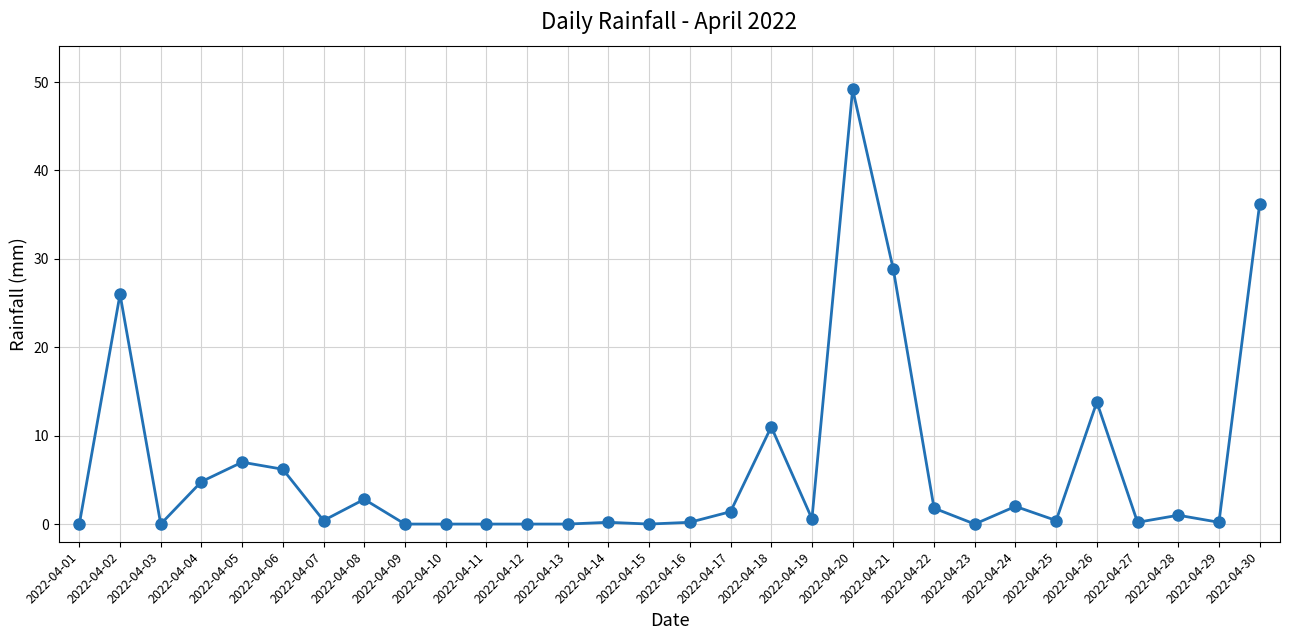

At which label is the value closest to 24?

2022-04-02